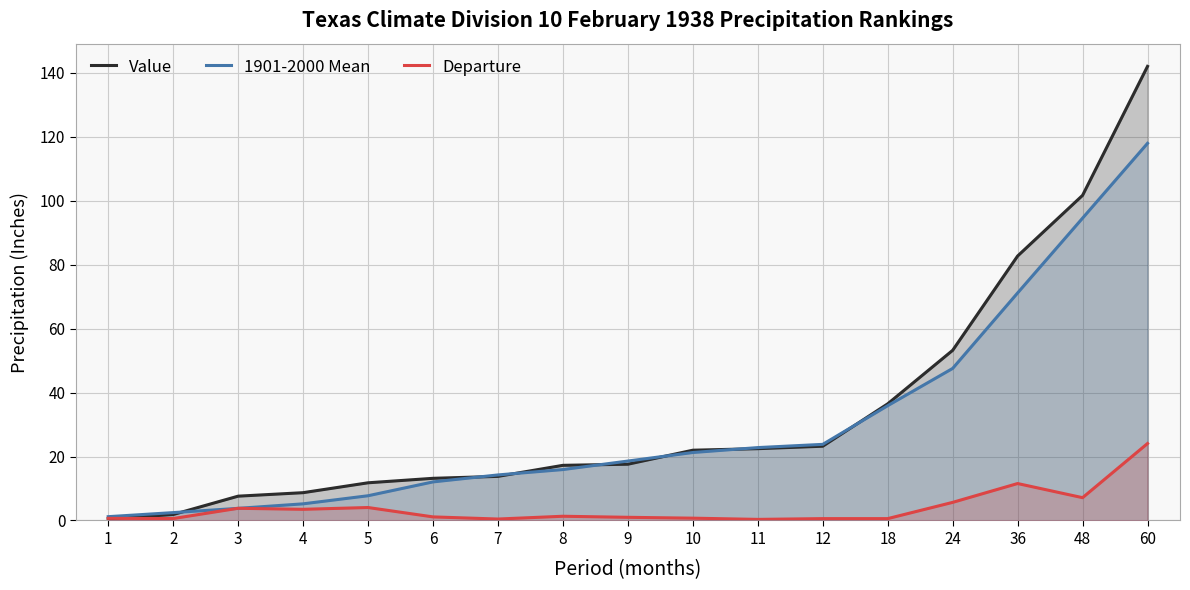

At 60, list the series in order from smallest to largest.

Departure, 1901-2000 Mean, Value